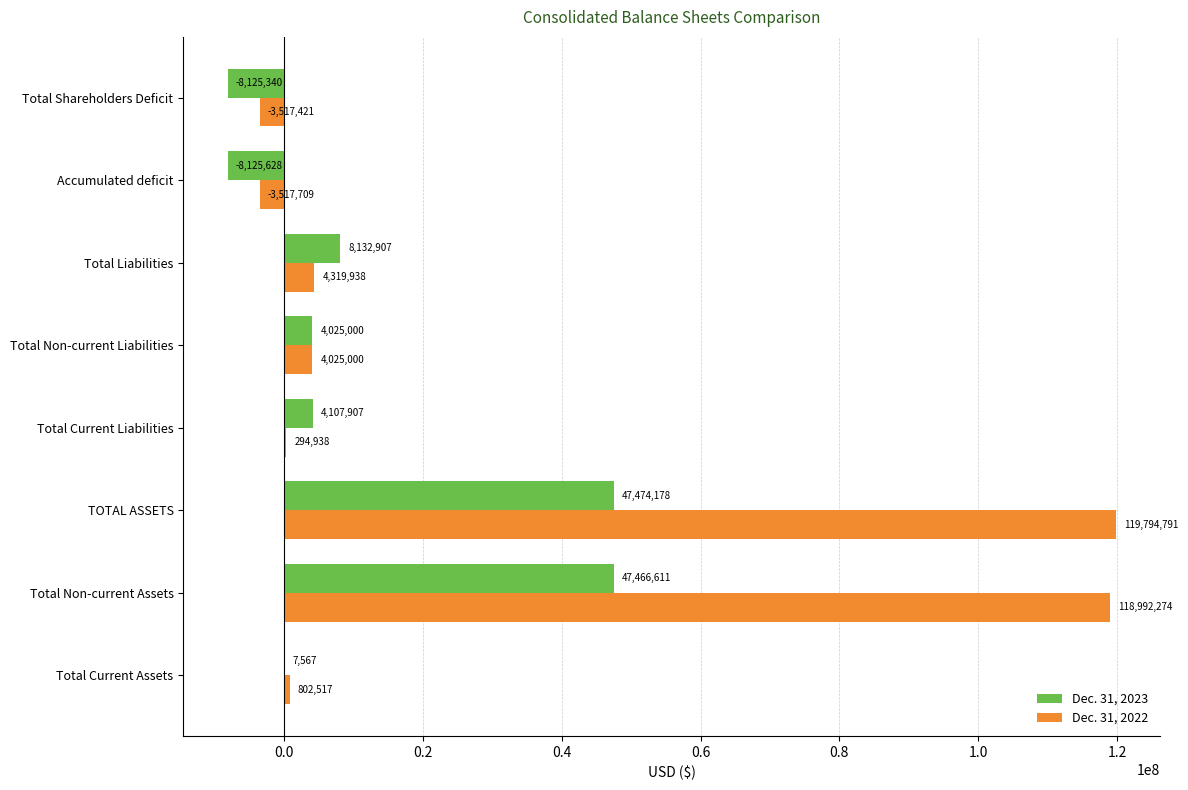

What is the sum of all Dec. 31, 2022 values?

241194328